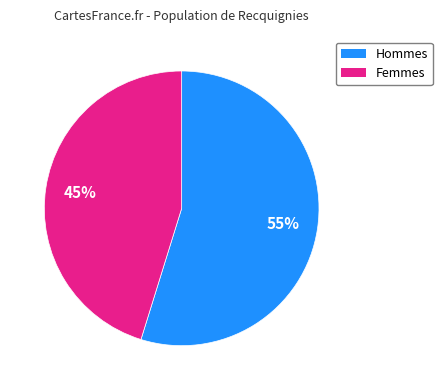

How many segments does this pie chart have?

2